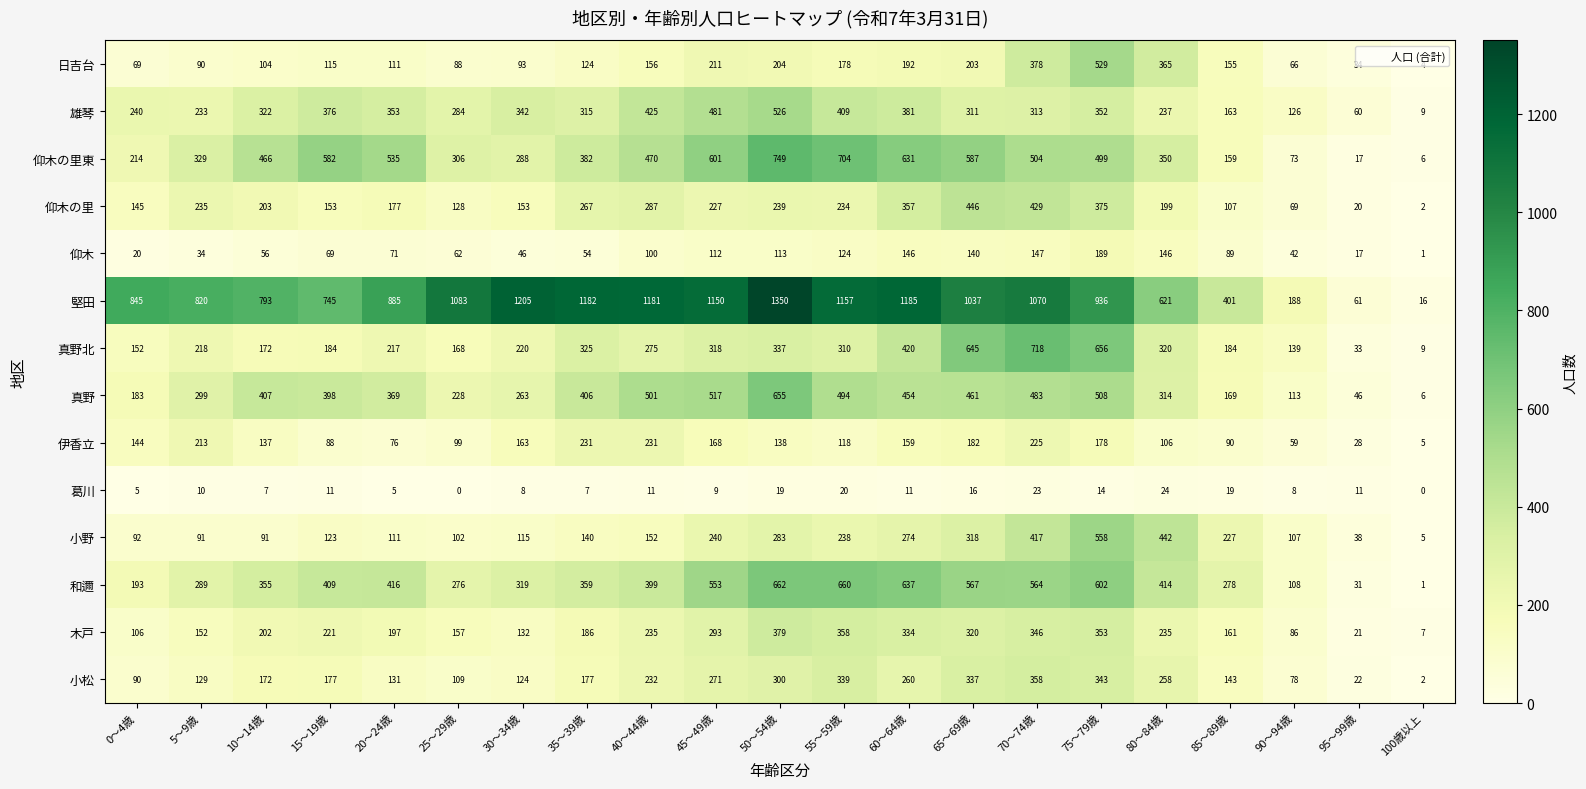

Rank the series by their maximum value, from highest to lowest.

堅田, 仰木の里東, 真野北, 和邇, 真野, 小野, 日吉台, 雄琴, 仰木の里, 木戸, 小松, 伊香立, 仰木, 葛川